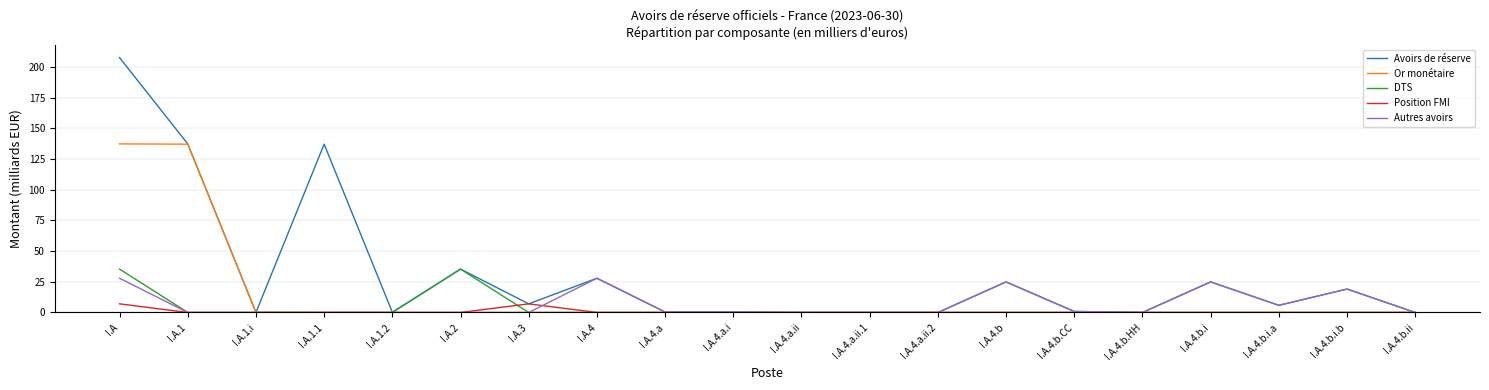

Is it true that Autres avoirs equals 27.9 at I.A?

True